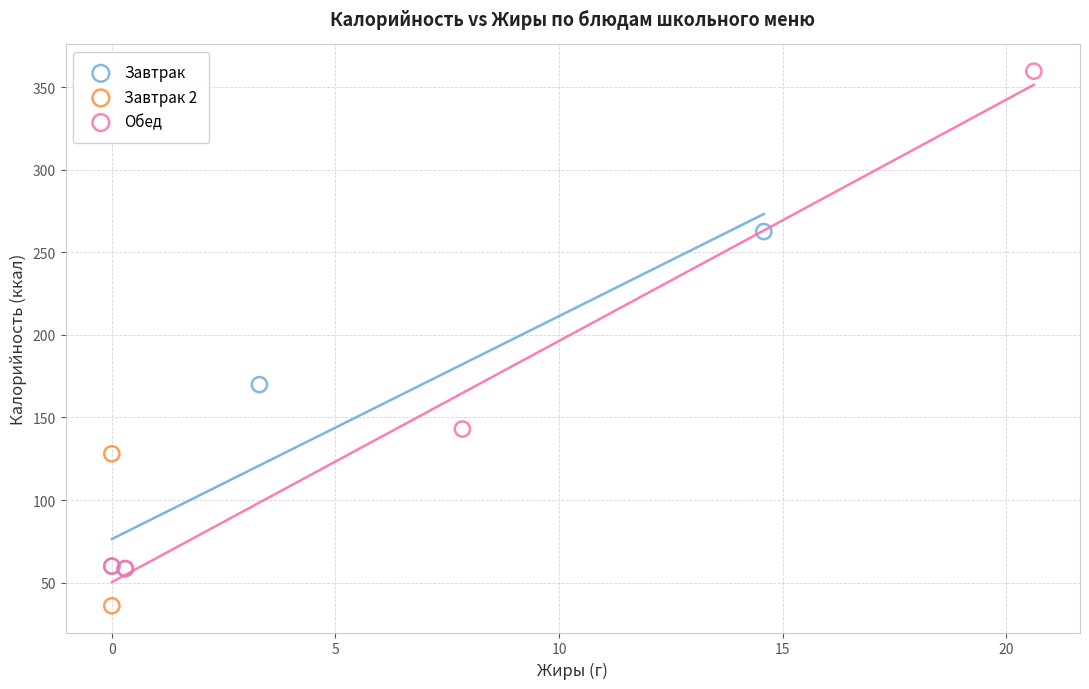

What are all the series names shown in the legend?

Завтрак, Завтрак 2, Обед